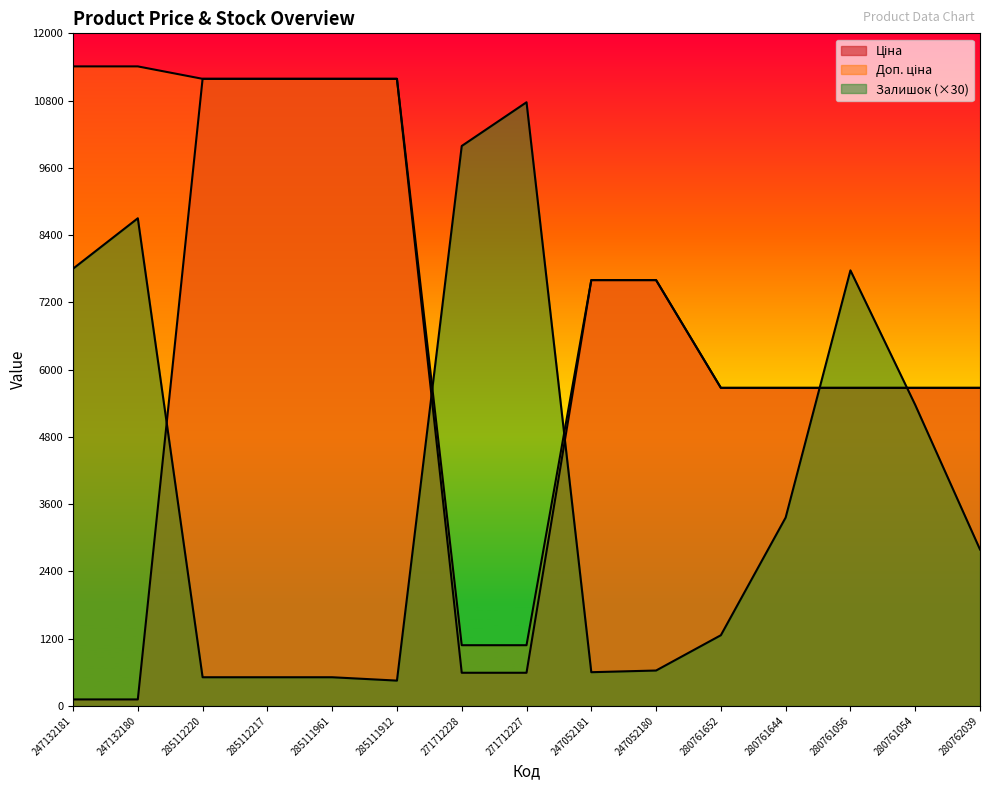

True or false: Доп. ціна has a value of 2841.2 at 280761054.

False